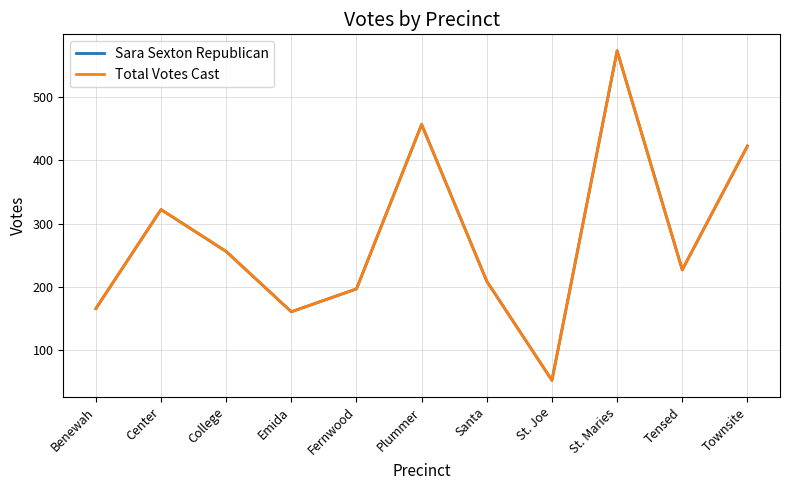

Which series has the largest range (max minus min)?

Sara Sexton Republican